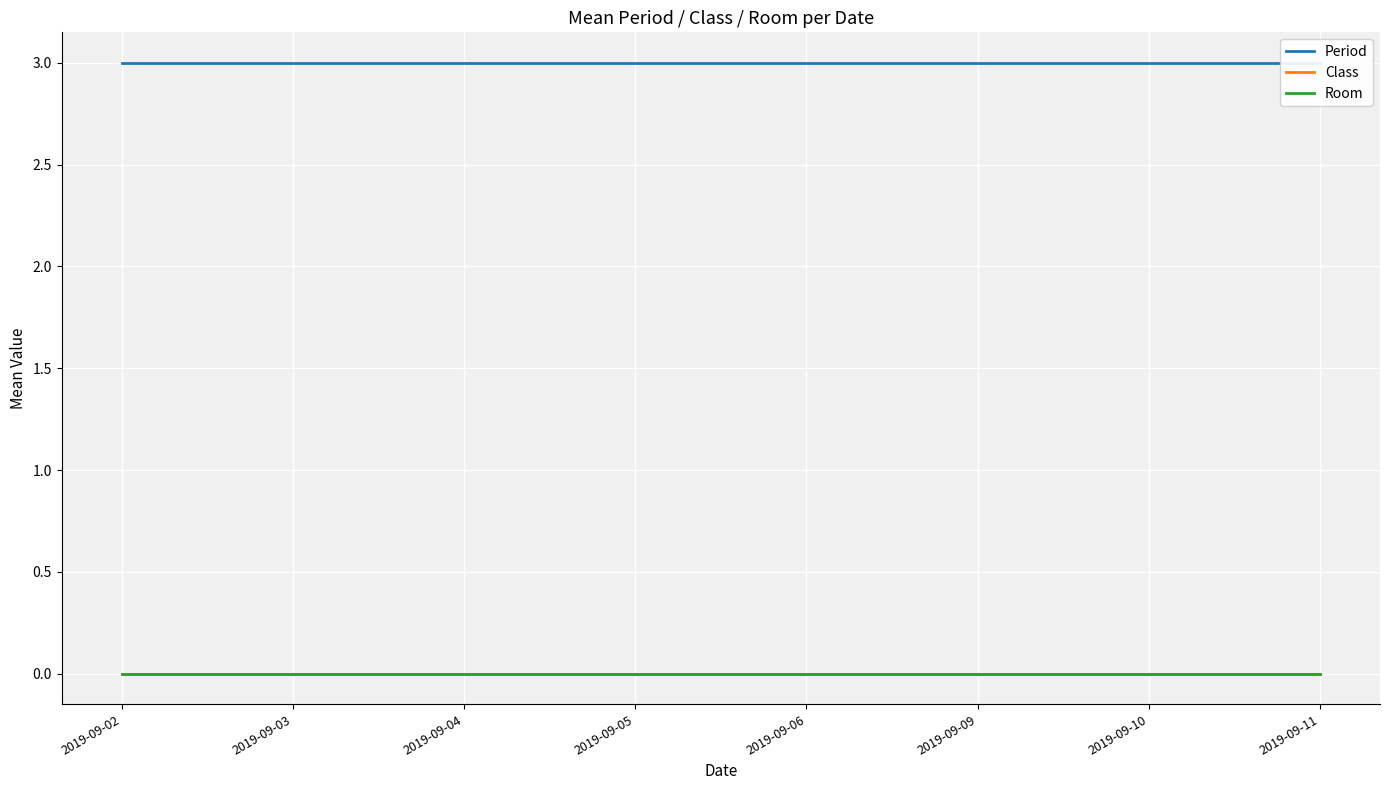

True or false: Class has more than 1 interior local peaks.

False